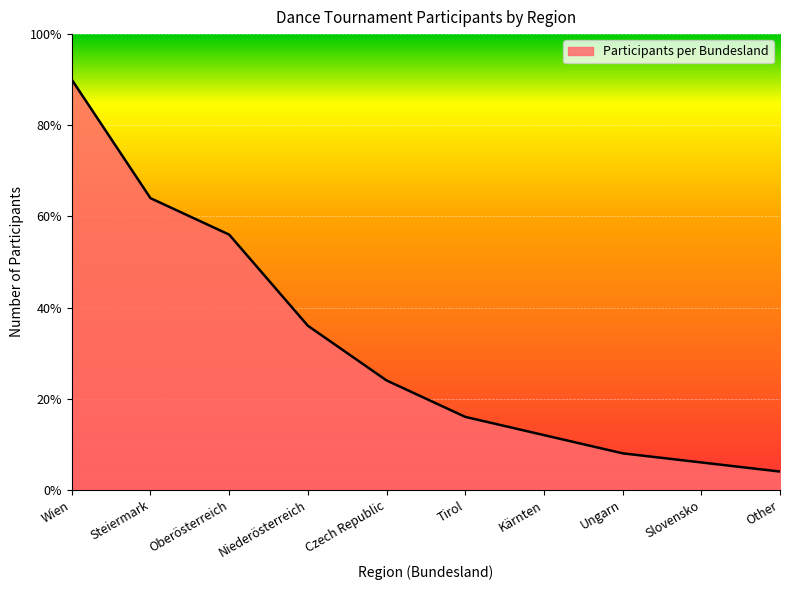

Which has a higher value, Niederösterreich or Steiermark?

Steiermark